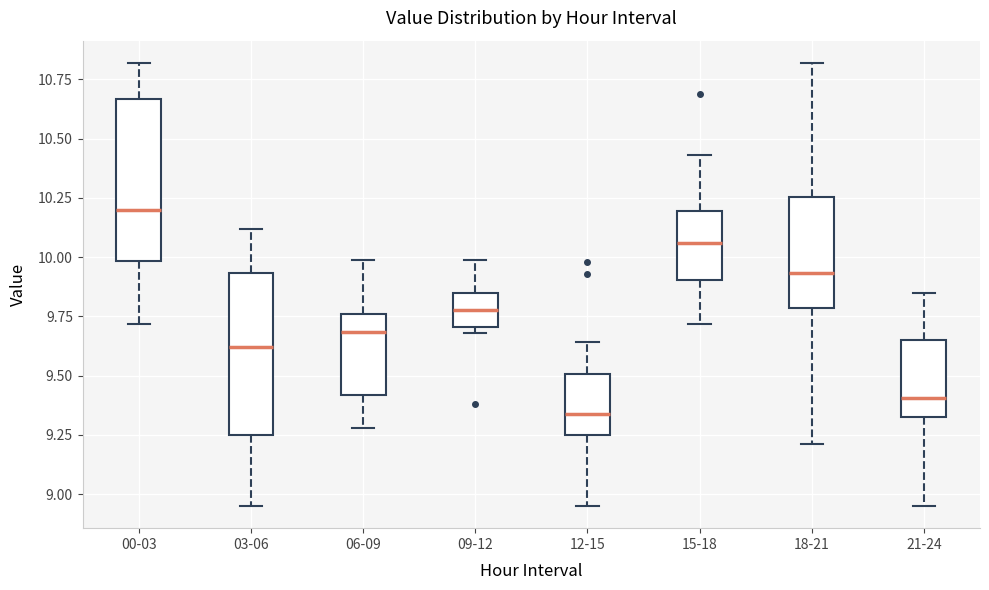

Reading left to right, transcribe this box plot: for each box, give where its median line is, the range the box spans, and where its two whiskers end, as read against the y-axis. The values are not printed on the chart, so give them approximately, as read against the axis.

00-03: median 10.20, box 10.00 to 10.65, whiskers 9.70 to 10.80
03-06: median 9.60, box 9.25 to 9.95, whiskers 8.95 to 10.10
06-09: median 9.70, box 9.40 to 9.75, whiskers 9.30 to 10.00
09-12: median 9.80, box 9.70 to 9.85, whiskers 9.70 (just below the box's lower edge) to 10.00
12-15: median 9.35, box 9.25 to 9.50, whiskers 8.95 to 9.65
15-18: median 10.05, box 9.90 to 10.20, whiskers 9.70 to 10.45
18-21: median 9.95, box 9.80 to 10.25, whiskers 9.20 to 10.80
21-24: median 9.40, box 9.35 to 9.65, whiskers 8.95 to 9.85